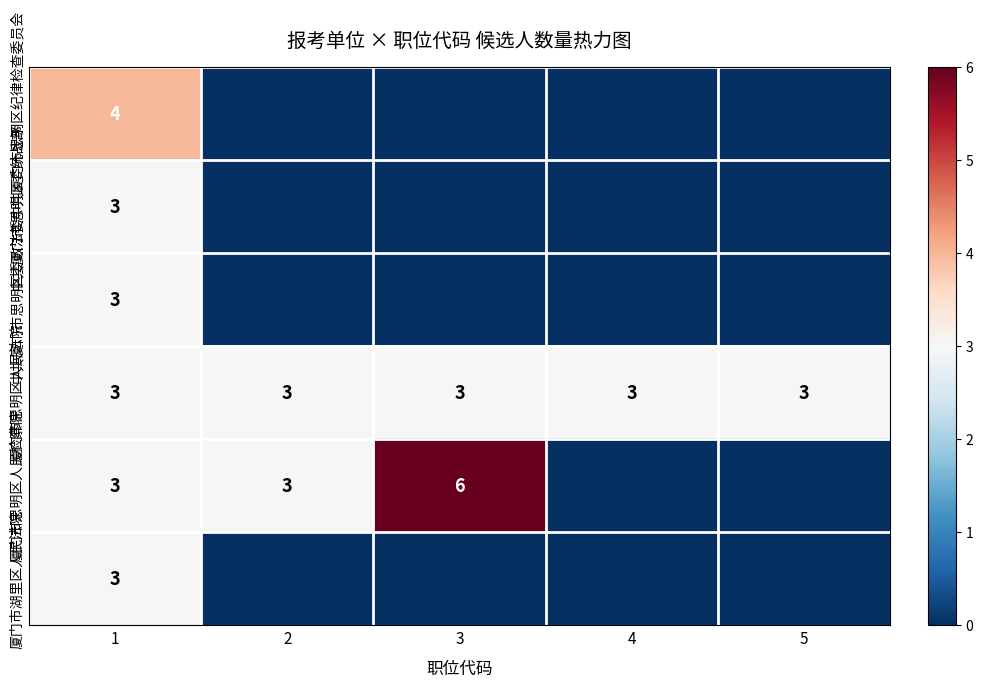

What is the sum of the 厦门市思明区人民法院 values at 3 and 5?

6